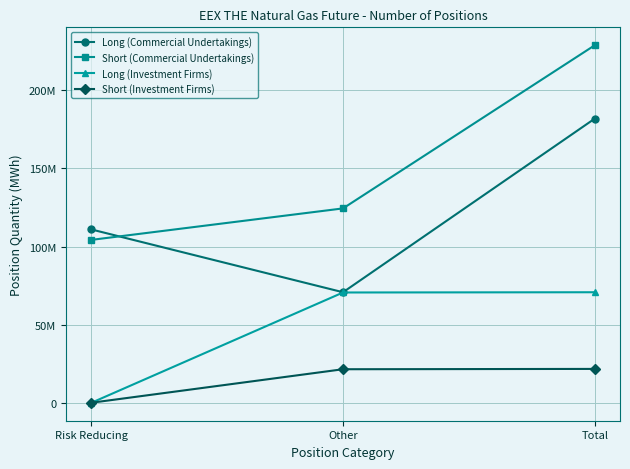

Read the Short (Commercial Undertakings) value at Other, to the nearest 50.

124364950